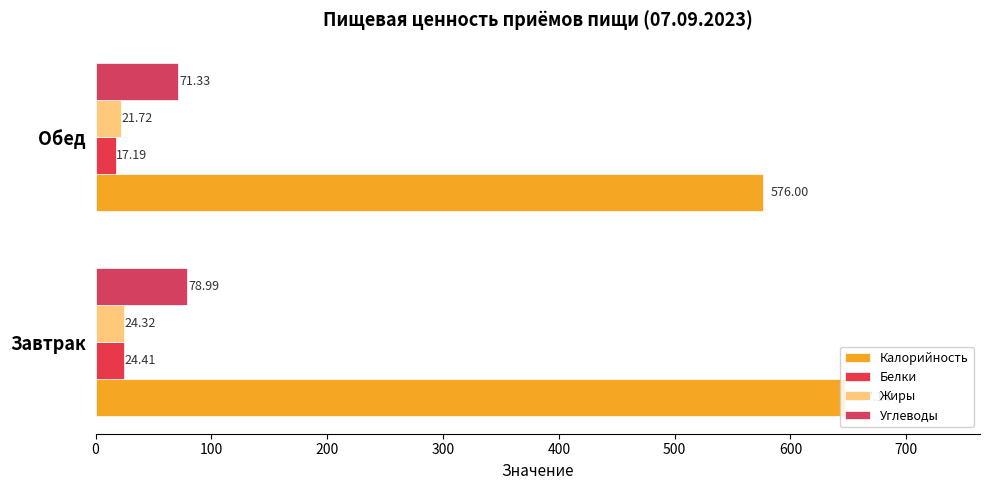

Reading right to left, transcribe all the data shown in this chart.

Калорийность: 576.0	647.1
Белки: 17.2	24.4
Жиры: 21.7	24.3
Углеводы: 71.3	79.0